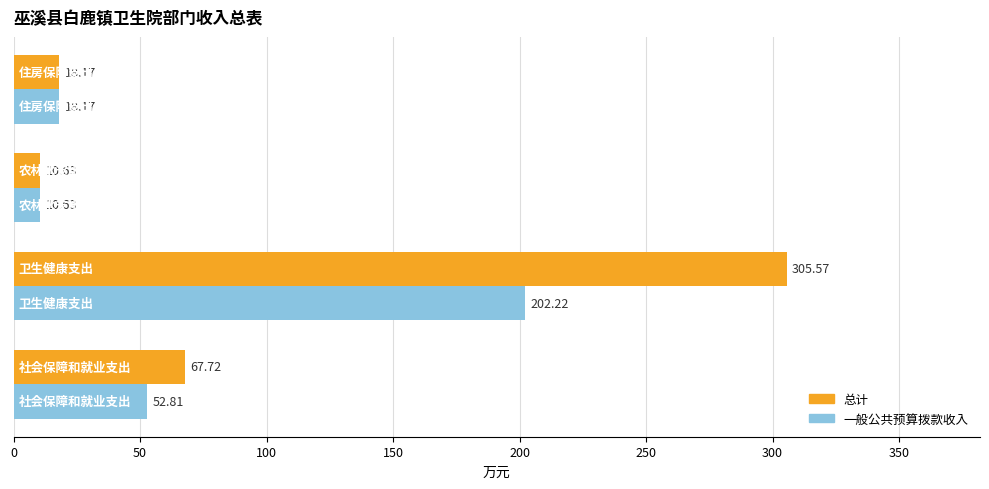

What is the sum of all 总计 values?

402.1